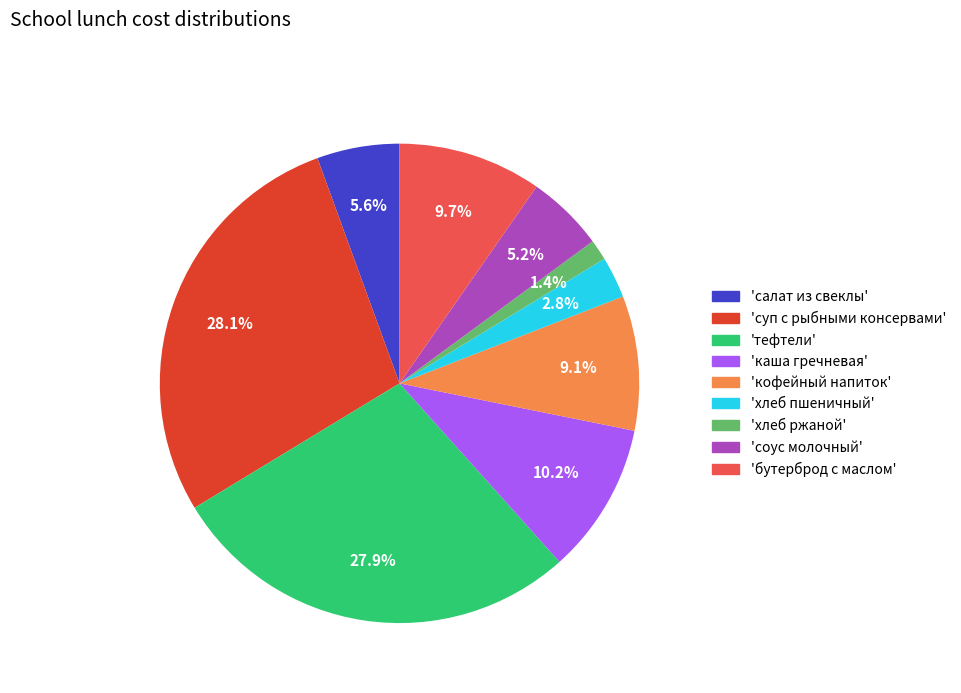

Does any single category account for the majority?

No